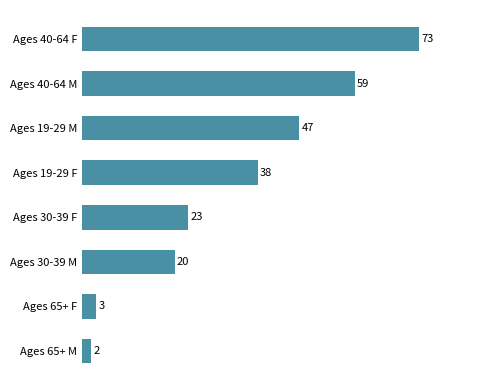

How many data points does each series have?

8